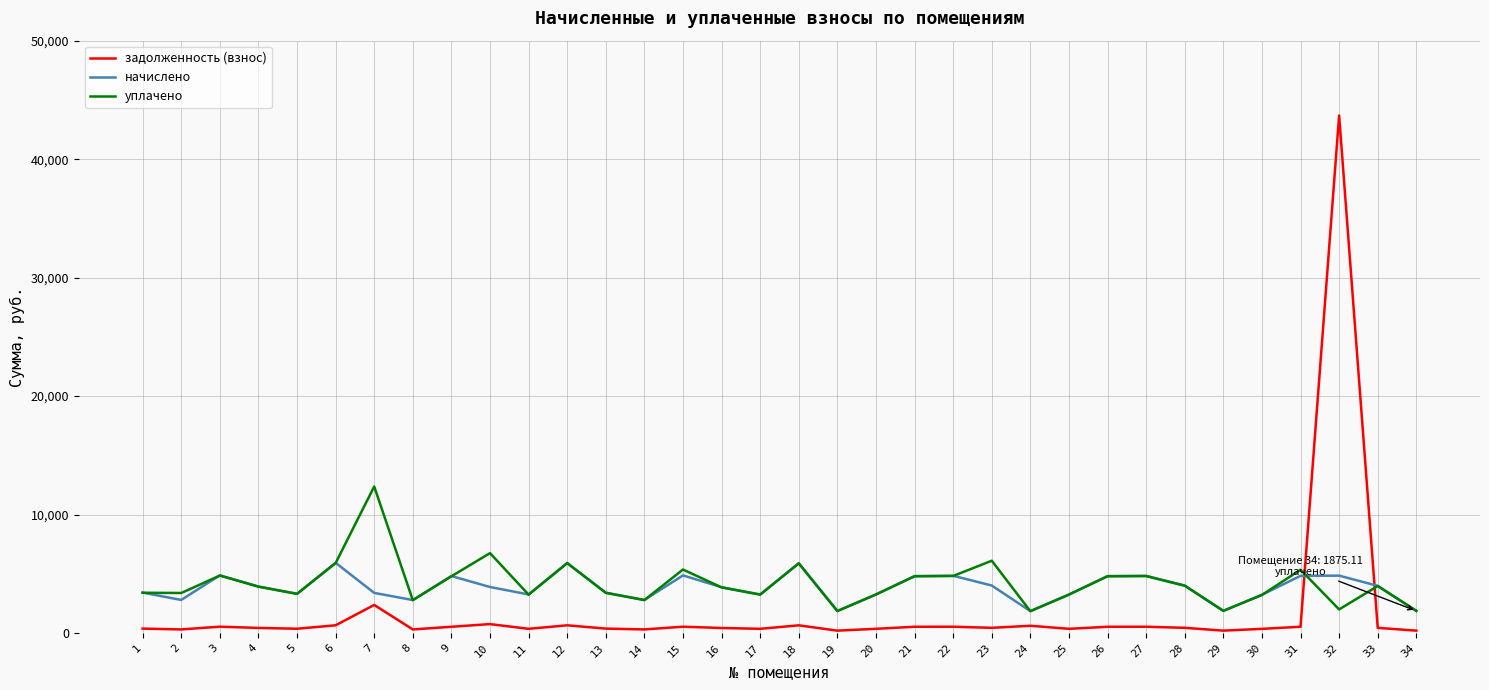

What is the maximum value for начислено?

5933.9